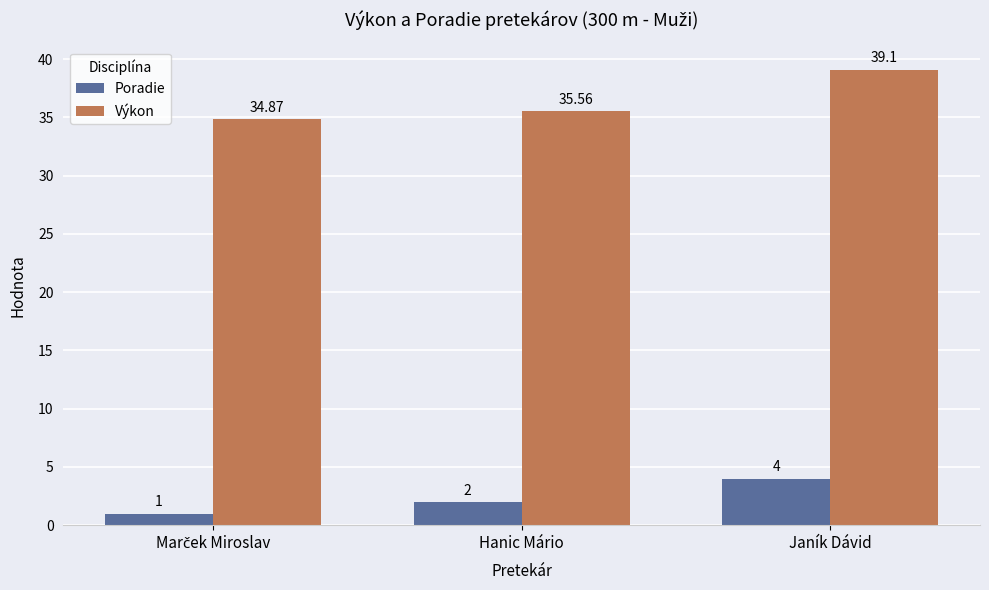

Which series has the widest spread of values?

Výkon